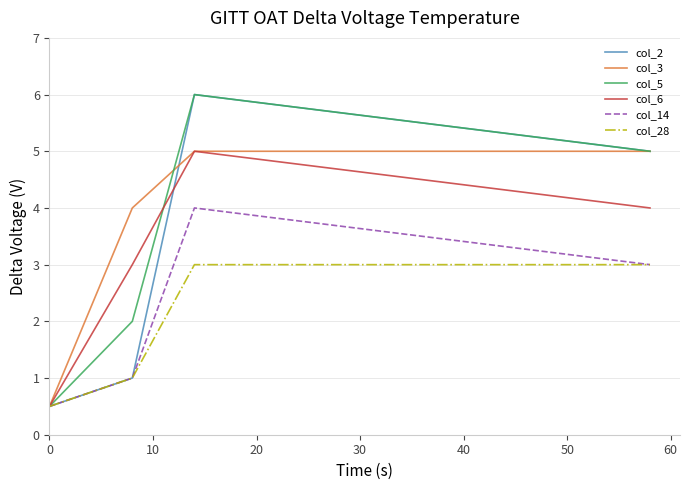

How many col_3 values are between 4 and 5?

3